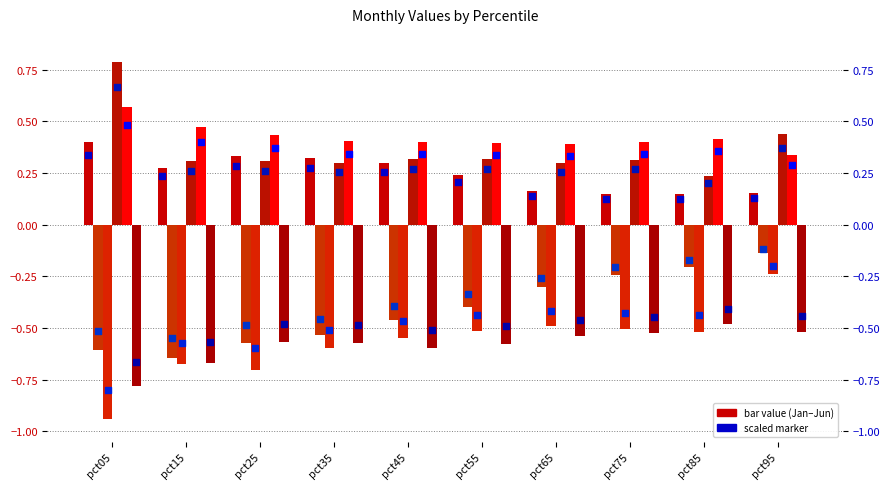

Which series contains the highest Y value?

Apr